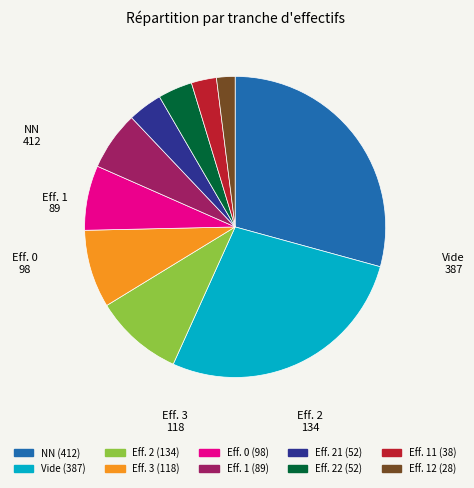

Does any single category account for the majority?

No